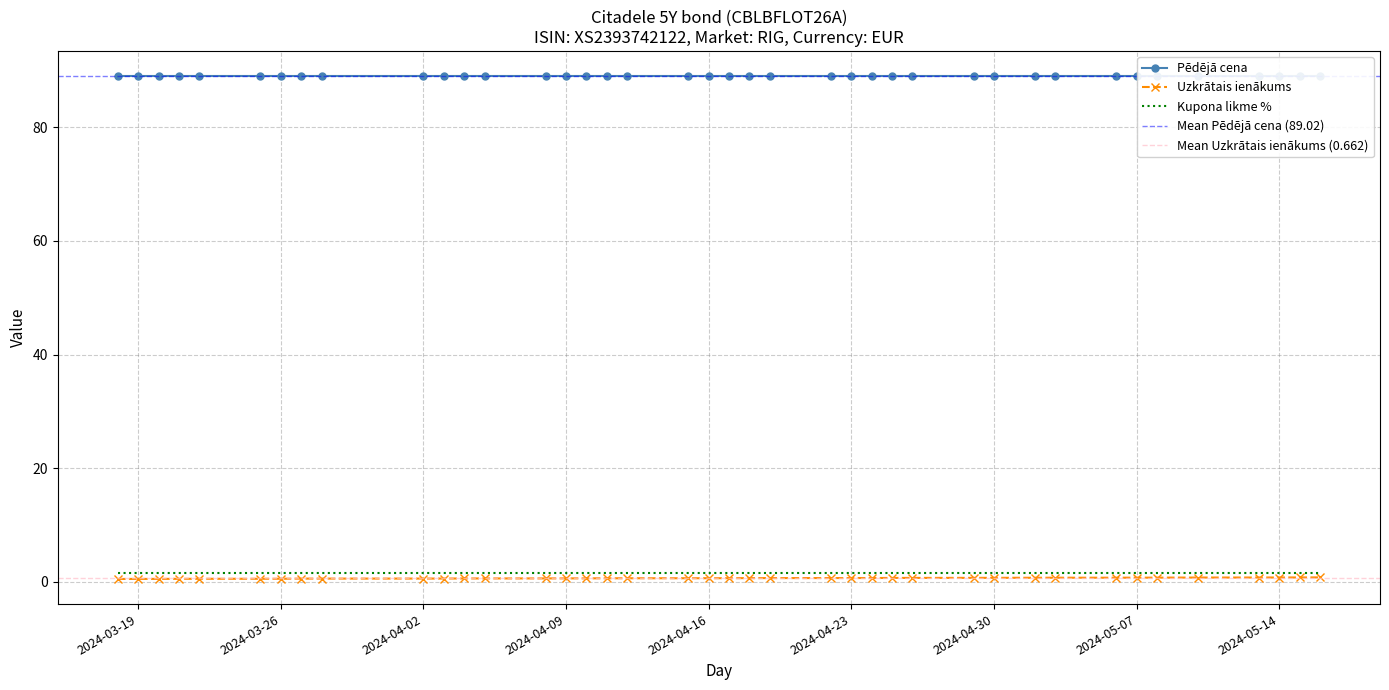

What are all the series names shown in the legend?

Pēdējā cena, Uzkrātais ienākums, Kupona likme %